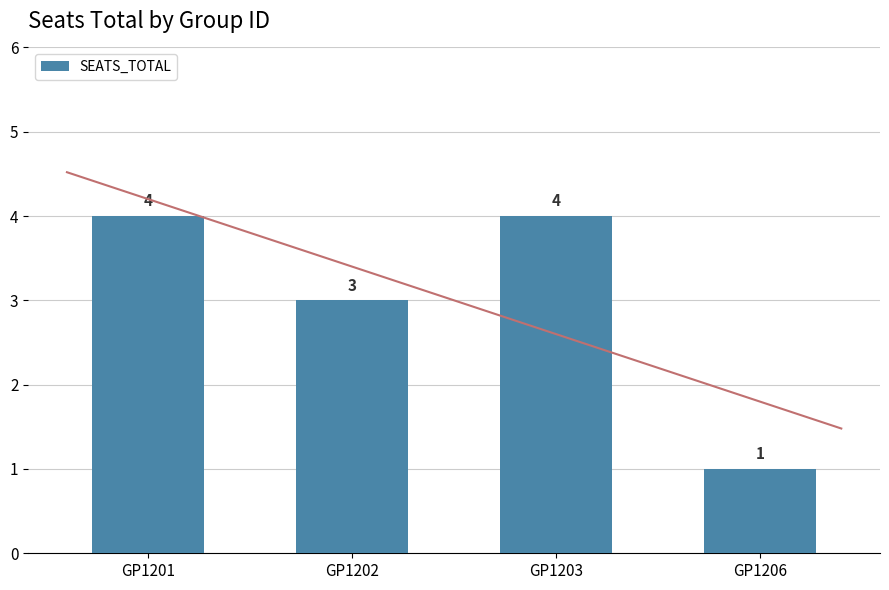

Count the values in the range 3 to 4.

3